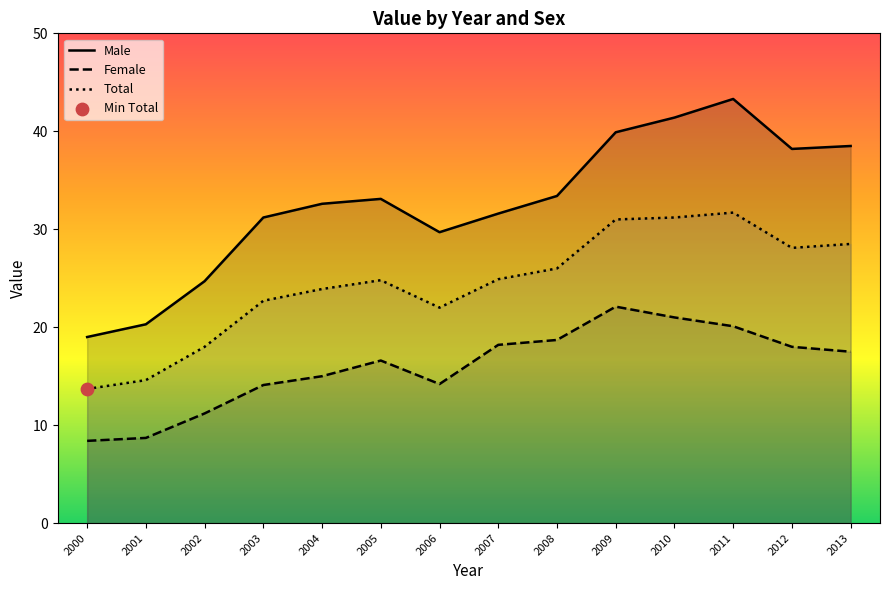

At which category is the sum across all series the highest?

2011